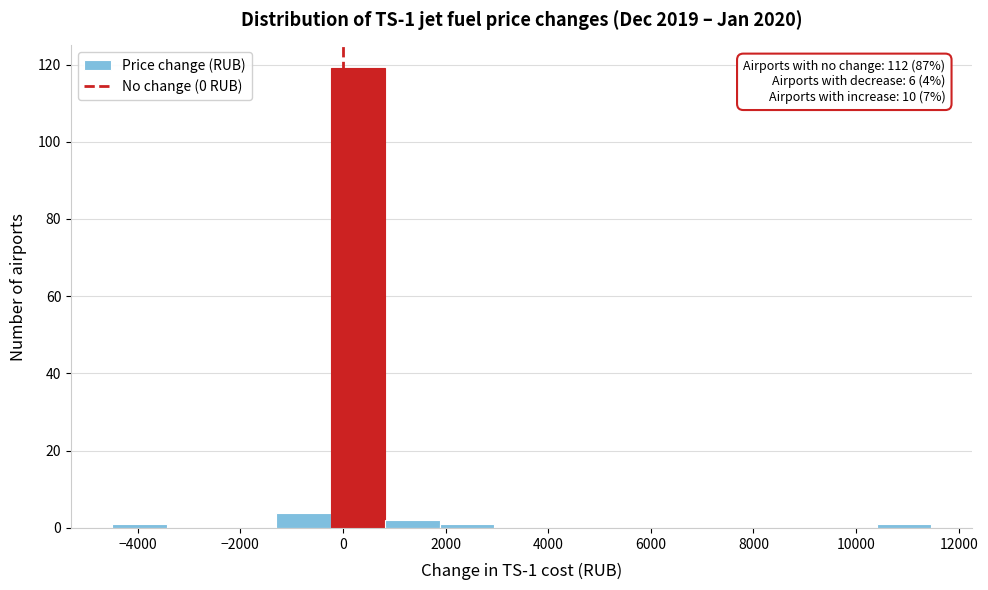

Which range on the x-axis has the tallest bar?

-200 to 800